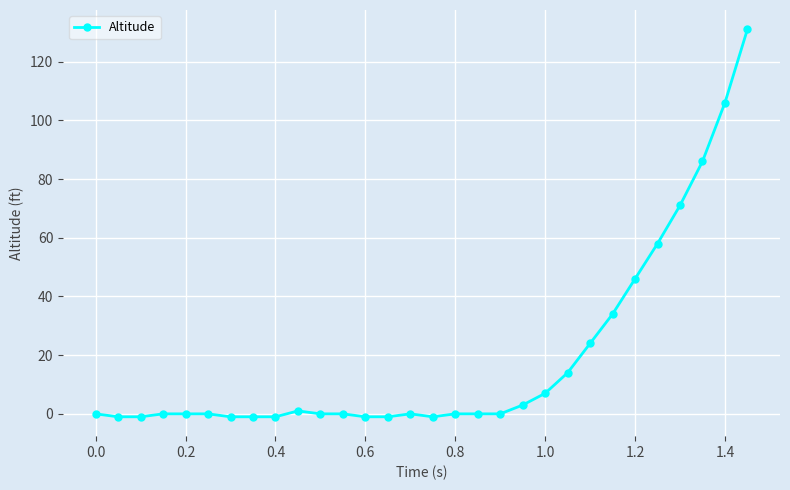

What is the value of the 22nd point from the left?

14